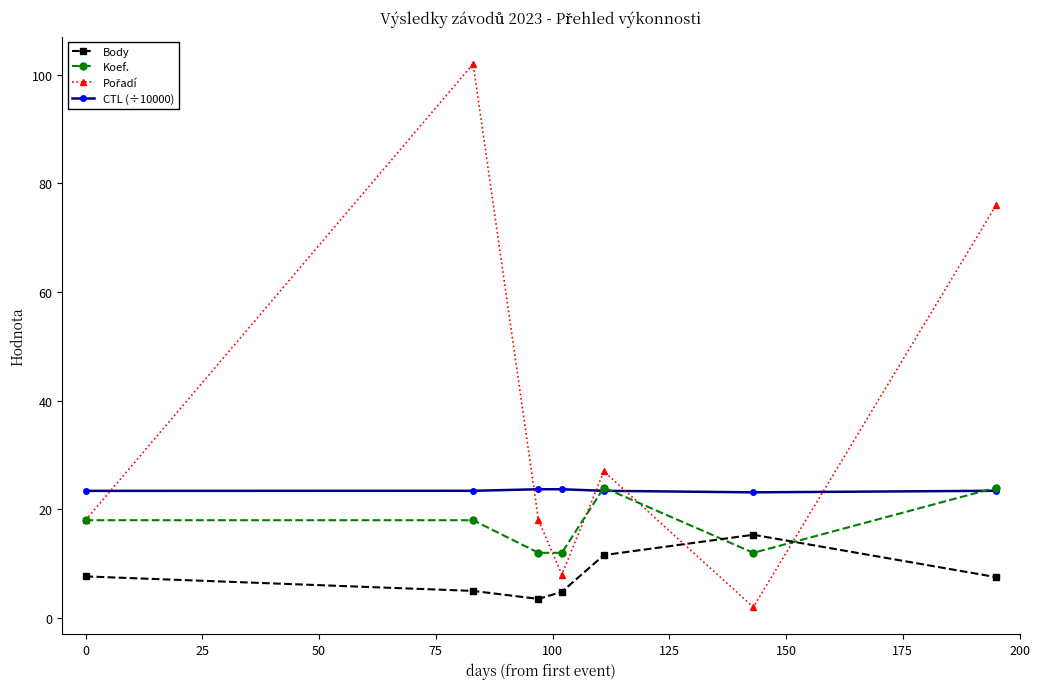

Which series ends up on top after the final intersection of Koef. and Body?

Koef.